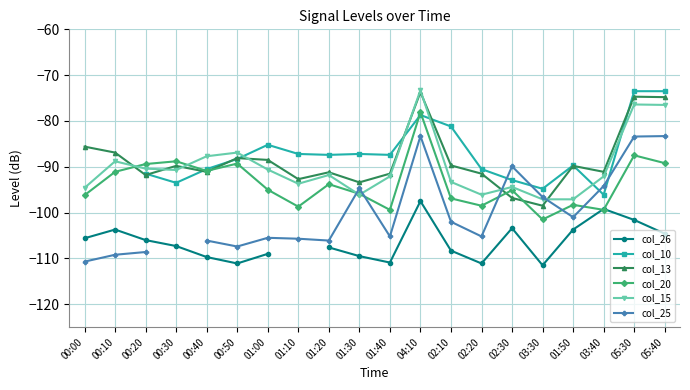

Which series has the largest total across all categories?

col_13